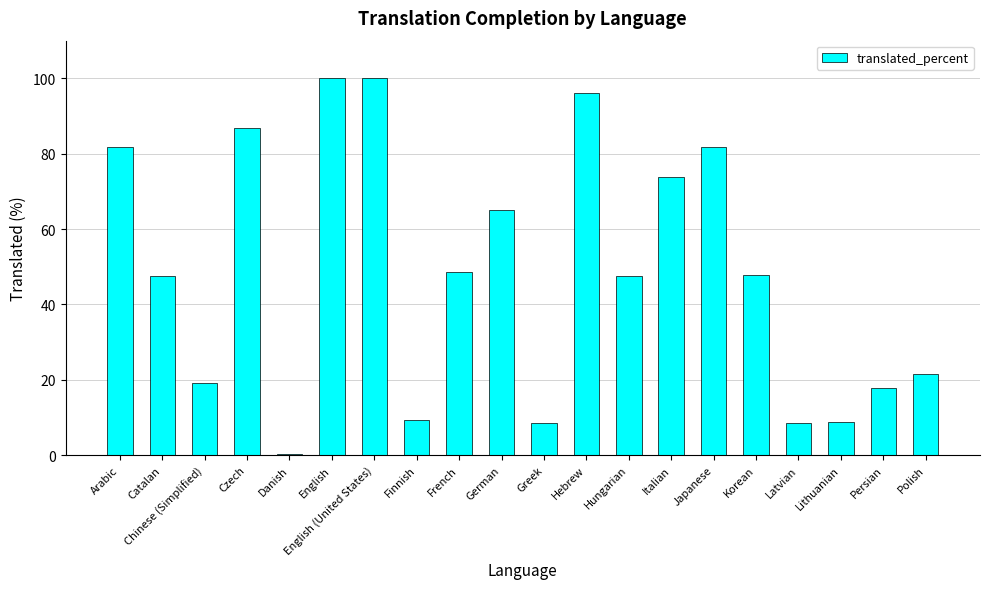

True or false: the data shows 96.1 at Hebrew.

True